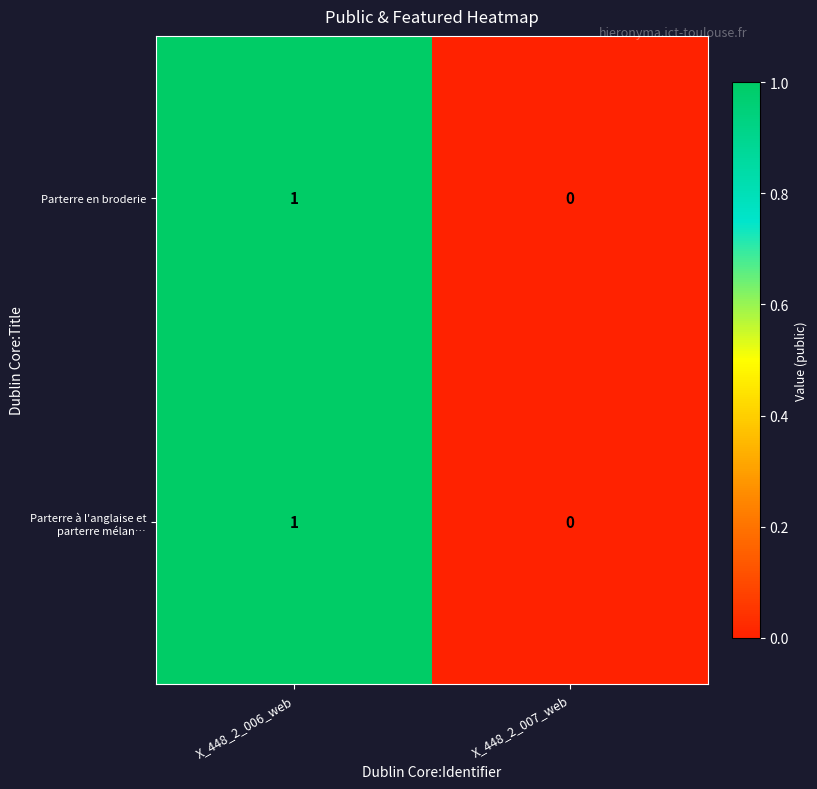

At which category is the sum across all series the highest?

X_448_2_006_web